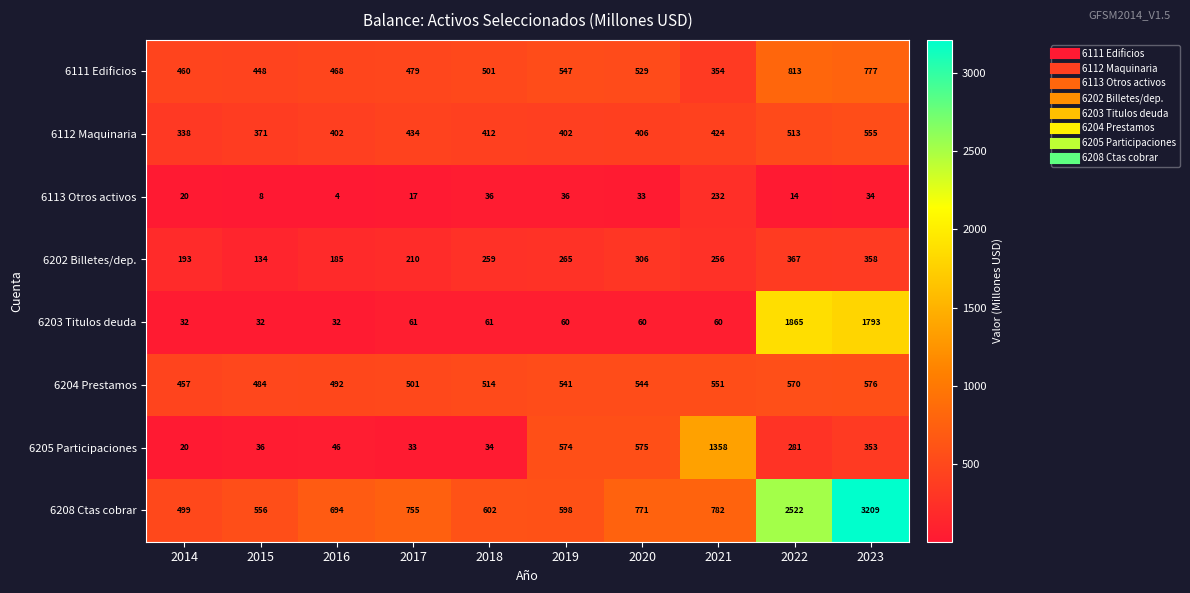

The value of 6111 Edificios at 2014 is 460. True or false?

True